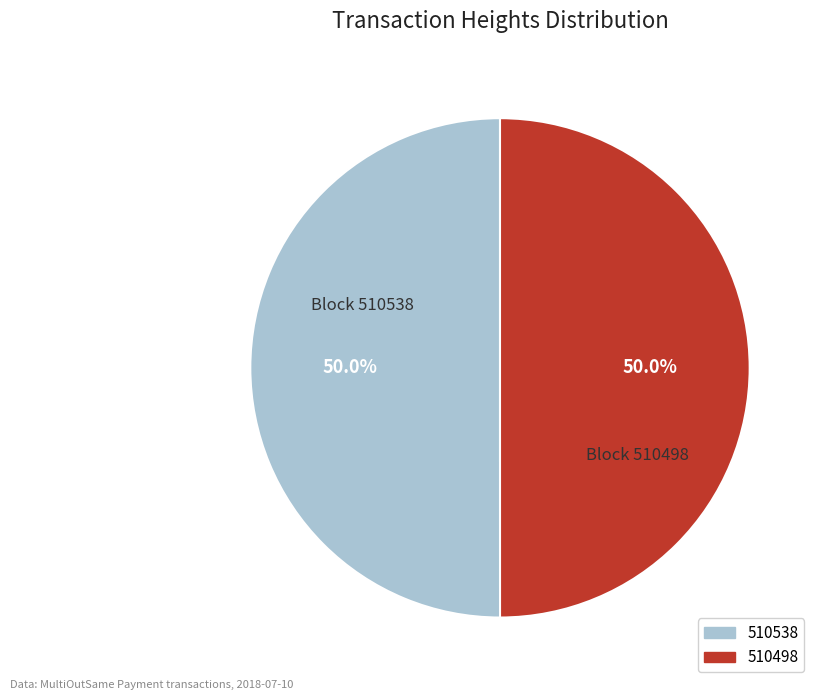

Approximately how many times larger is the value at 510538 compared to 510498?

1.0